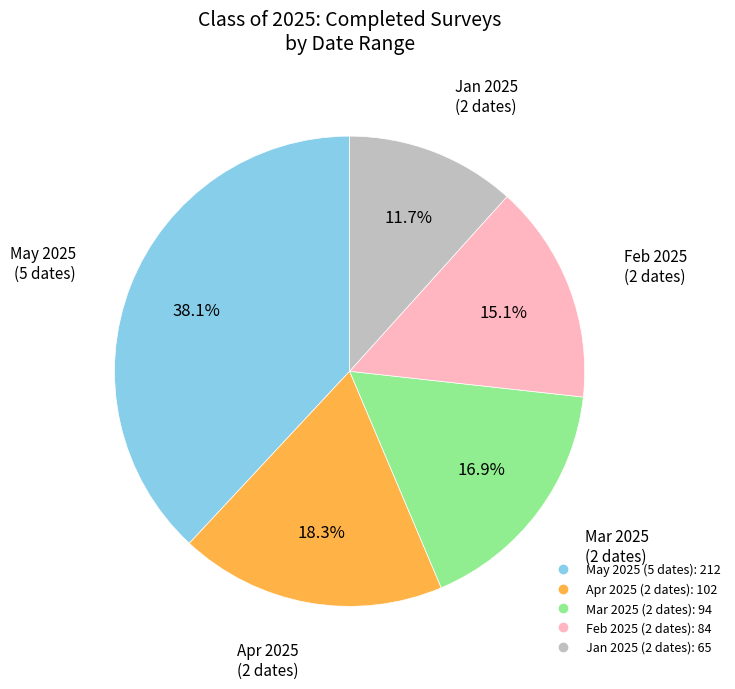

Is there any slice that represents more than half of the pie?

No